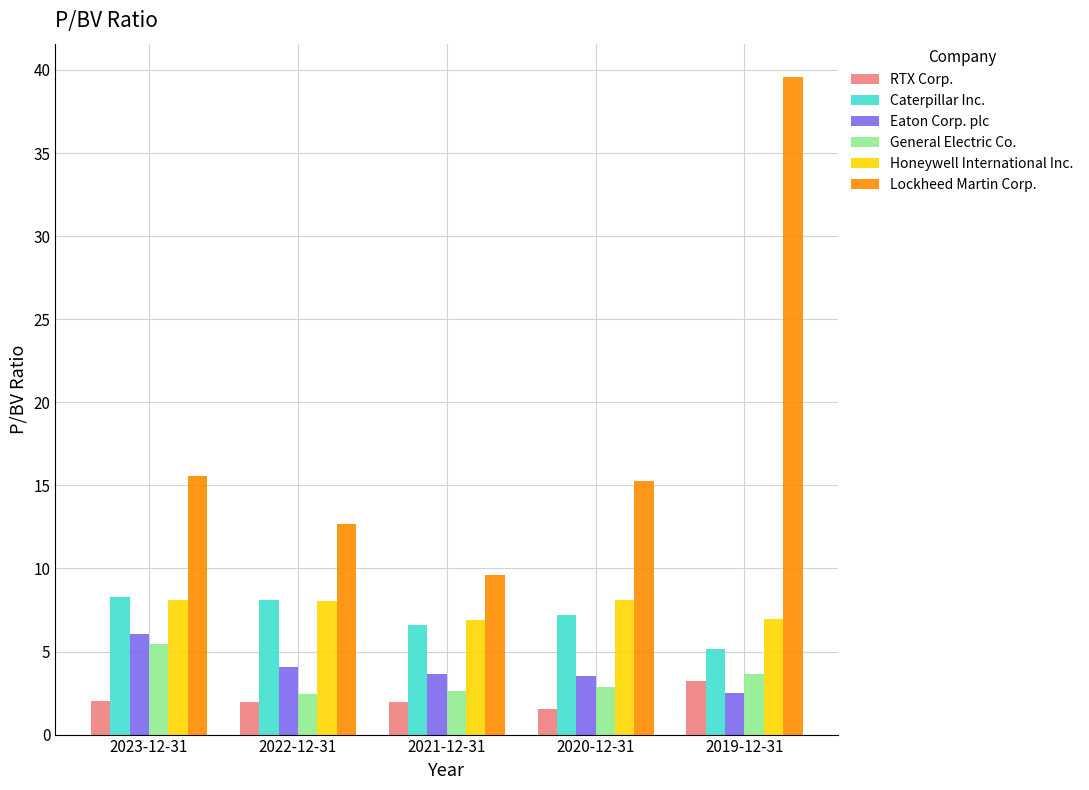

What is the value of the Eaton Corp. plc bar at the 4th from the left?

3.5